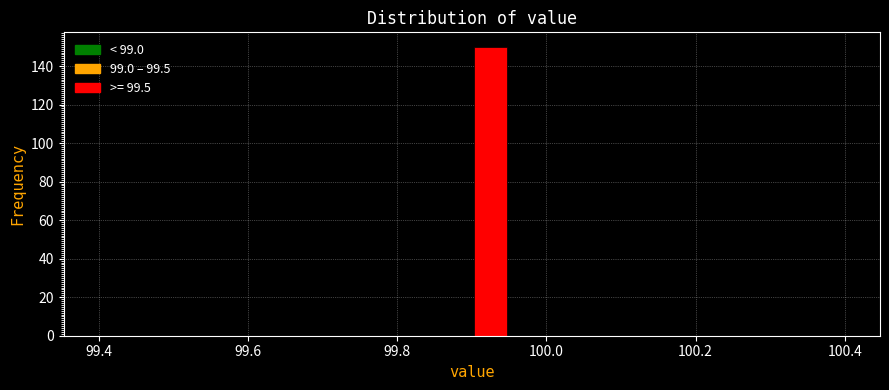

Read against the x-axis, roughly where is the centre of the tallest bar?

99.92